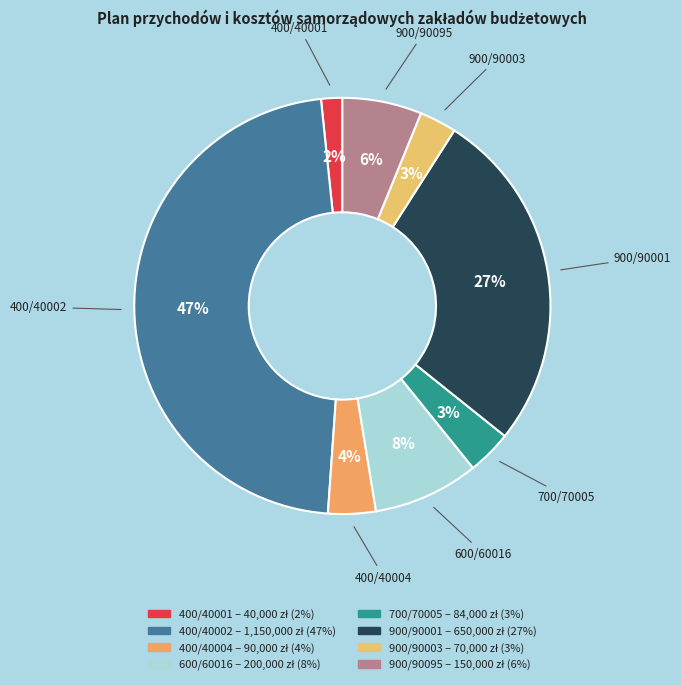

True or false: 600/60016 accounts for 1% of the total.

False